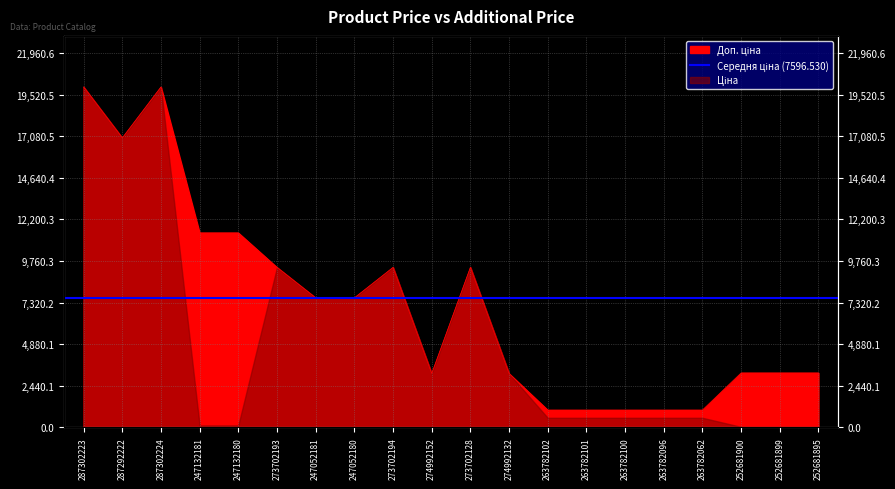

How many interior local peaks (higher than both neighbors) does the data have?

3